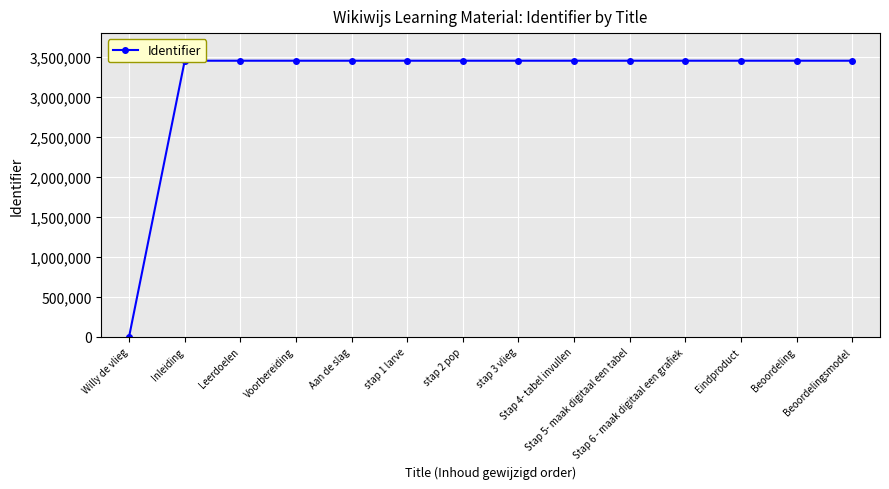

What is the average value?

3208221